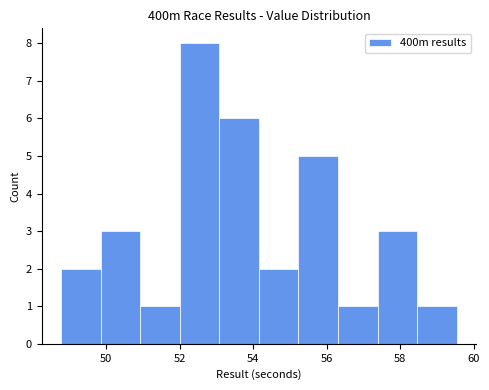

What is the height of the bar covering 55.2 to 56.4 on the x-axis? Neither the bar edges nor the heights are printed on the chart, so give them approximately, as read against the axes.

5